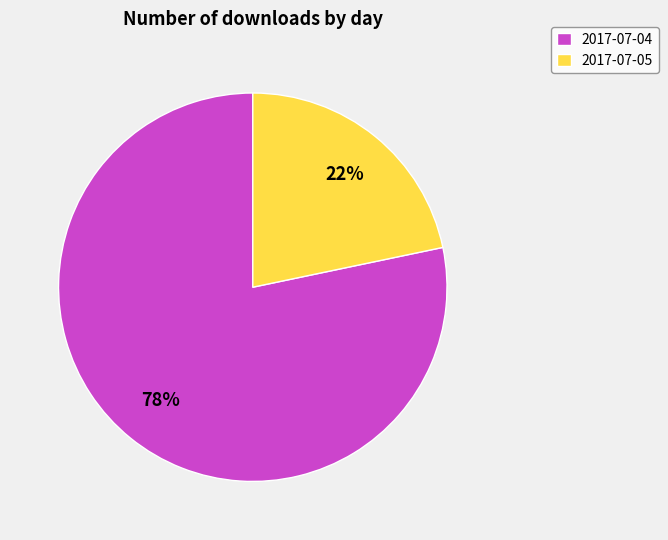

True or false: 2017-07-04 accounts for 78% of the total.

True